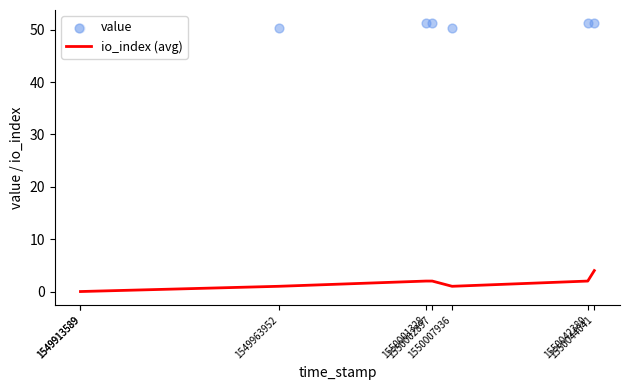

At which category is the sum across all series the highest?

1550044041